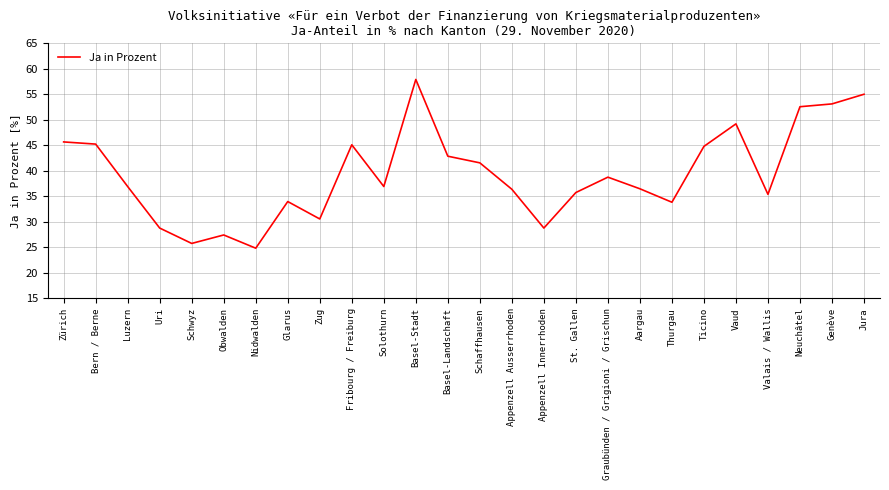

What is the smallest value displayed?

24.8